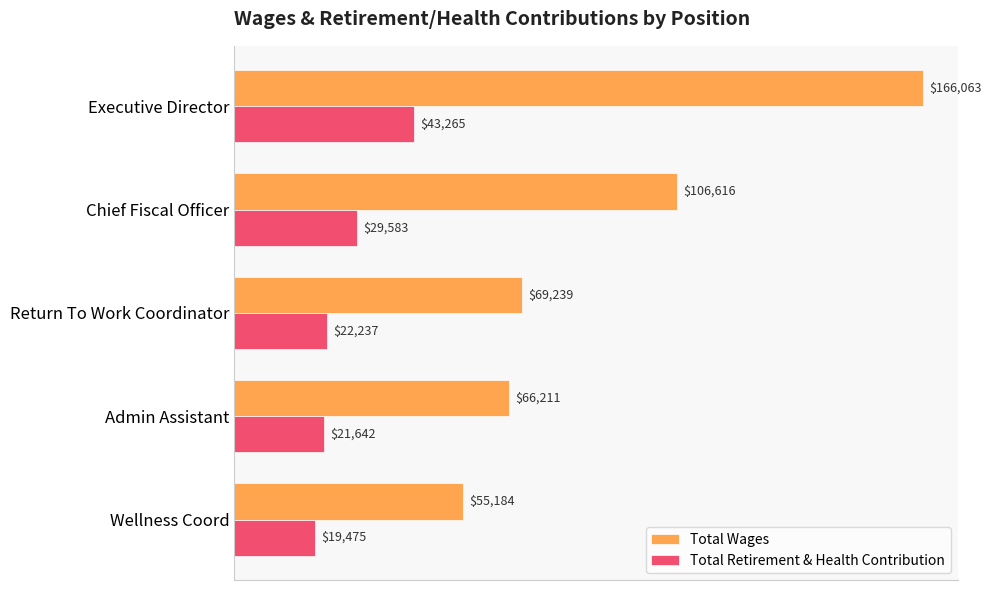

Which category has the lowest value in the Total Wages series?

Wellness Coord